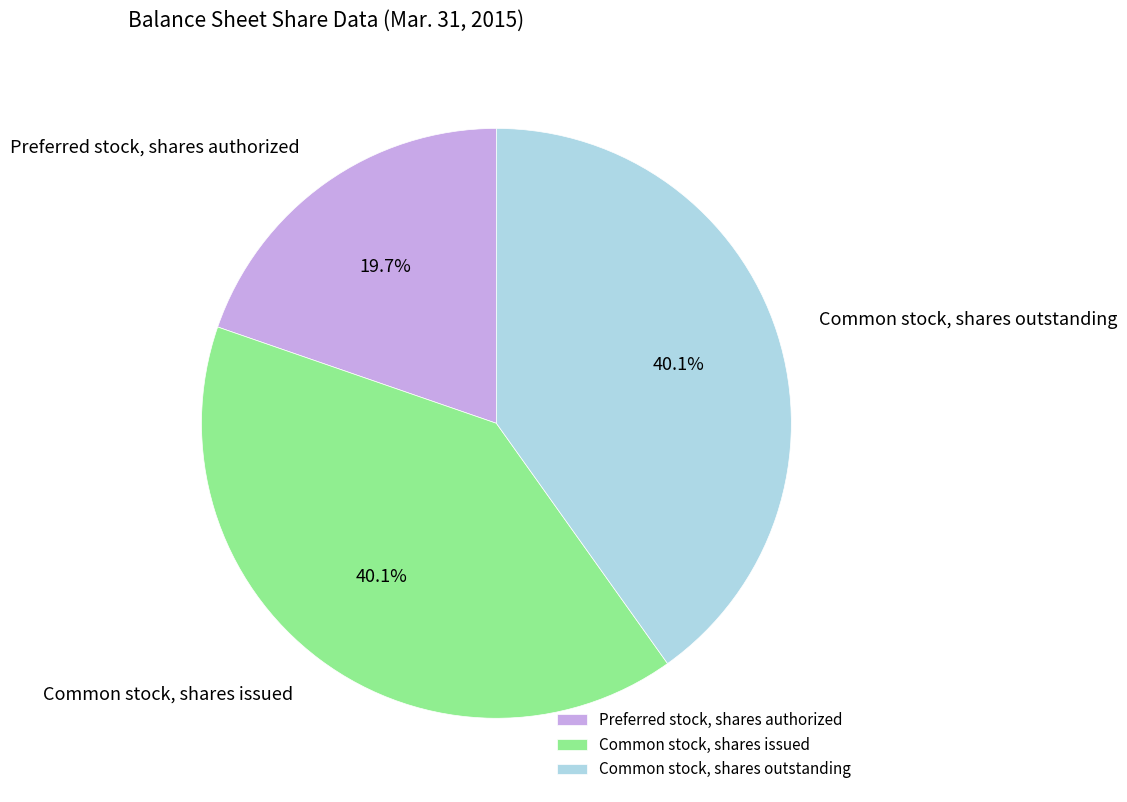

To the nearest percent, what portion does Preferred stock, shares authorized represent?

20%